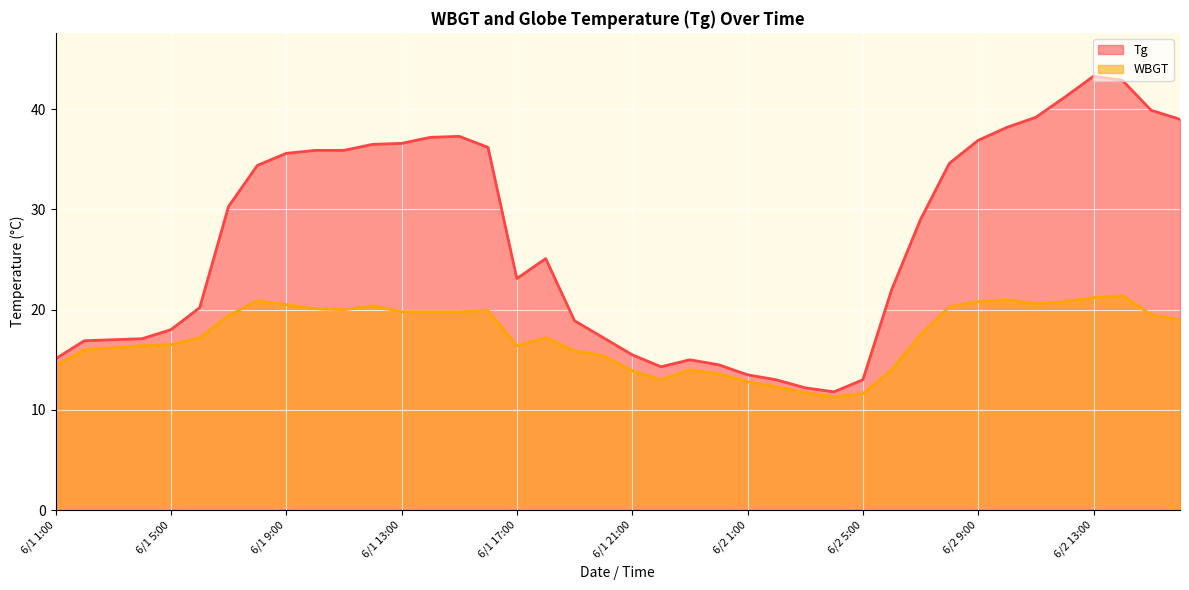

Reading left to right, extract all data points from this chart.

Tg: 15.1	16.9	17.0	17.1	18.0	20.2	30.3	34.4	35.6	35.9	35.9	36.5	36.6	37.2	37.3	36.2	23.1	25.1	18.9	17.2	15.5	14.3	15.0	14.5	13.5	13.0	12.2	11.8	13.0	22.0	29.0	34.6	36.9	38.2	39.2	41.2	43.3	42.9	39.9	39.0
WBGT: 14.4	16.0	16.2	16.4	16.5	17.2	19.4	20.9	20.5	20.1	20.0	20.4	19.8	19.8	19.8	19.9	16.4	17.2	15.9	15.4	13.9	13.0	14.0	13.6	12.8	12.3	11.7	11.3	11.6	14.0	17.5	20.3	20.8	21.0	20.6	20.8	21.2	21.4	19.5	19.0